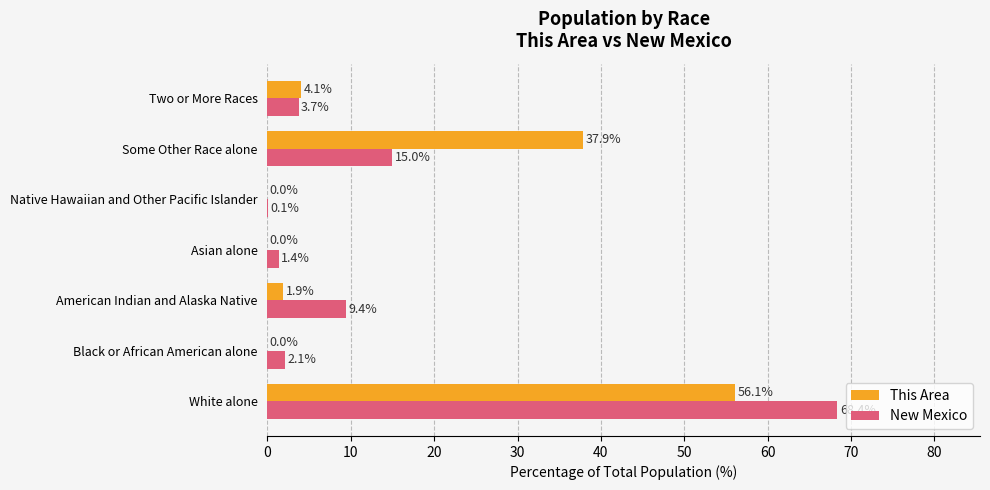

At which category is the sum across all series the highest?

White alone